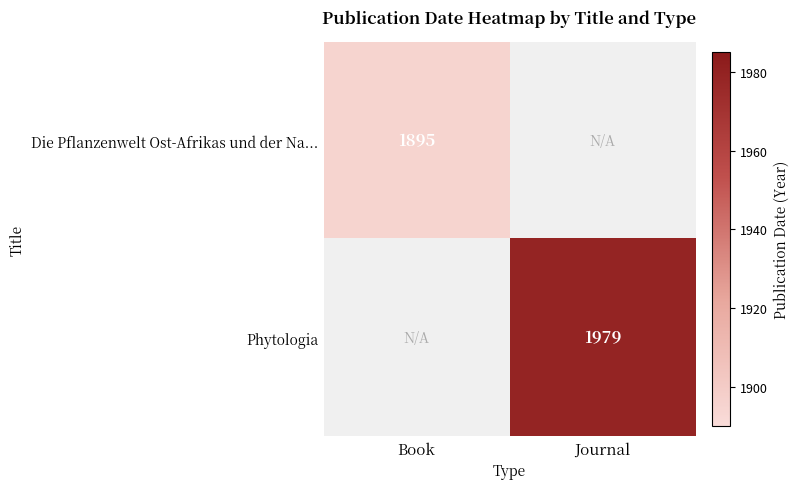

Is the value of Die Pflanzenwelt Ost-Afrikas und der Na... at Book greater than the value of Phytologia at Journal?

No